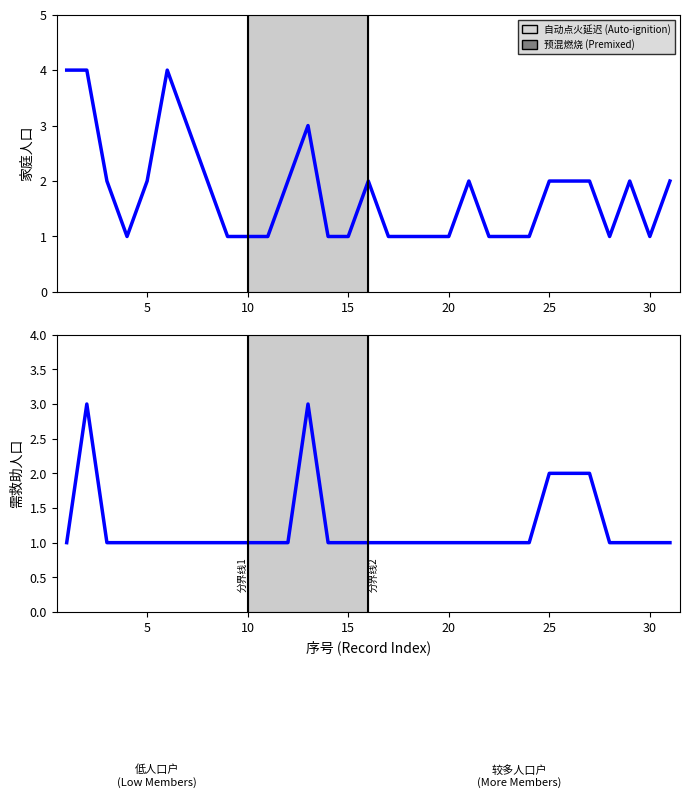

Does the chart have visible grid lines?

No